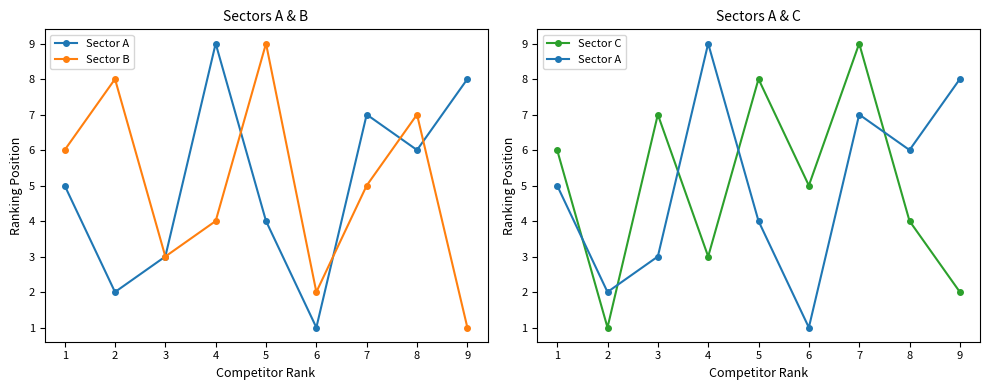

What is the difference between the highest and lowest values at 8?

3